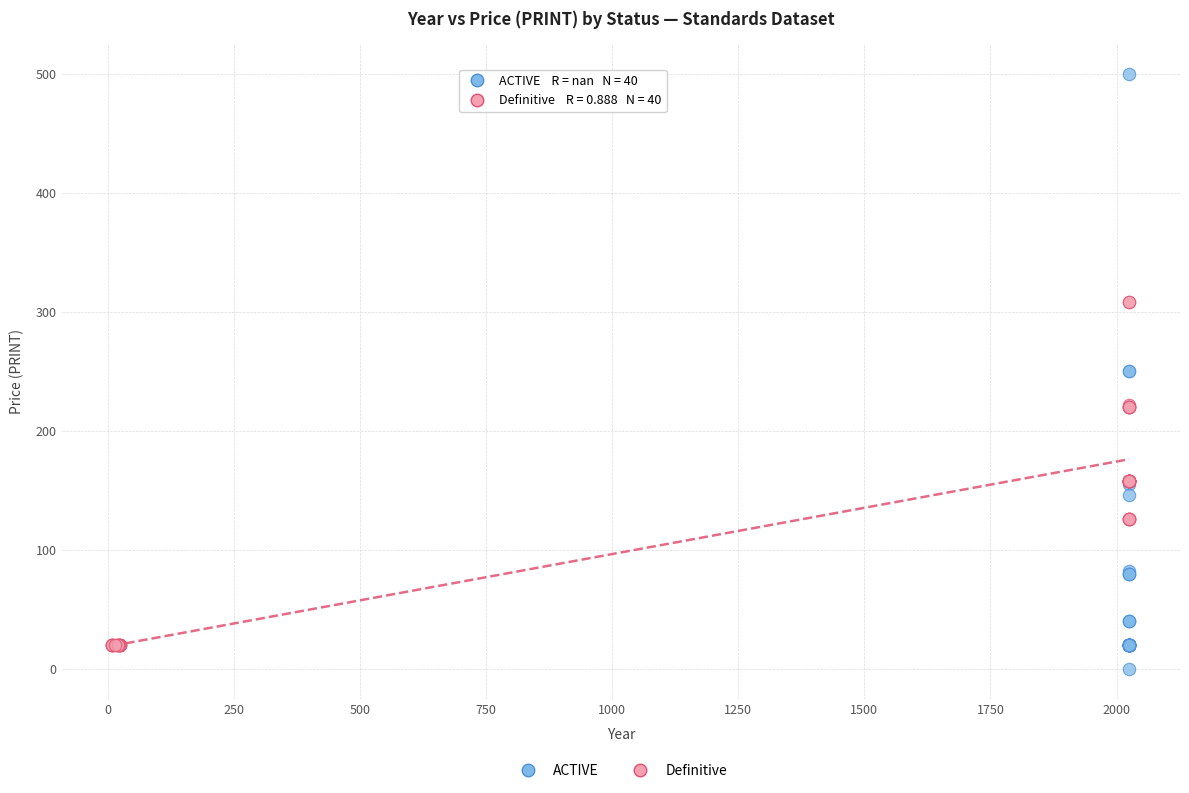

Which series has the largest Y range (max minus min)?

ACTIVE